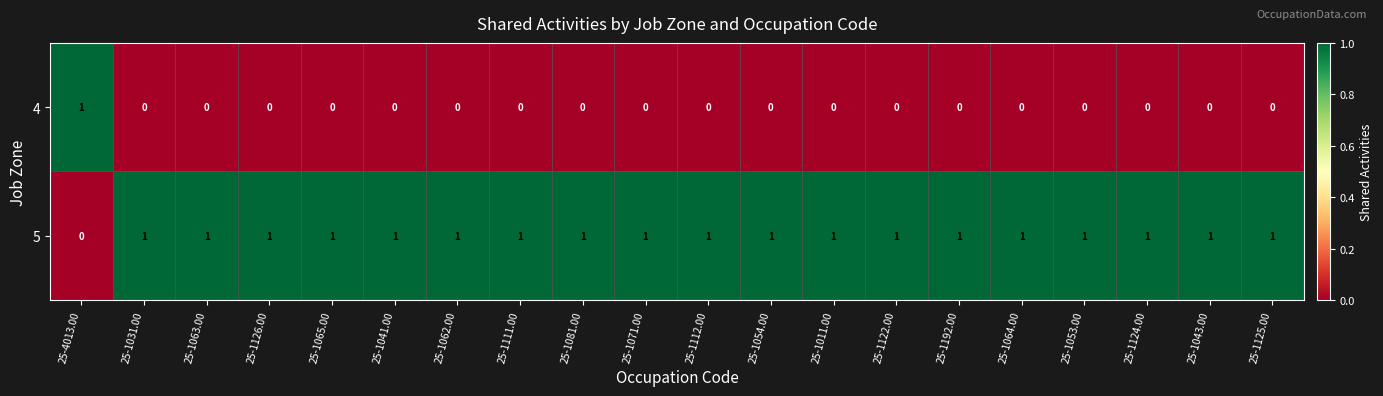

The value of 5 at 25-1081.00 is 1. True or false?

True